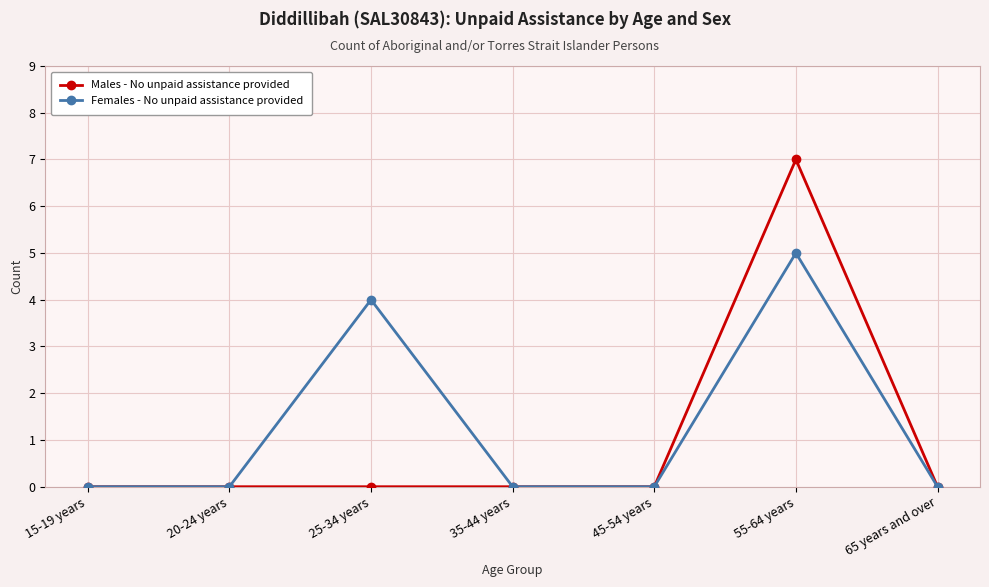

Reading left to right, list all the values displayed in this chart.

Males - No unpaid assistance provided: 0	0	0	0	0	7	0
Females - No unpaid assistance provided: 0	0	4	0	0	5	0